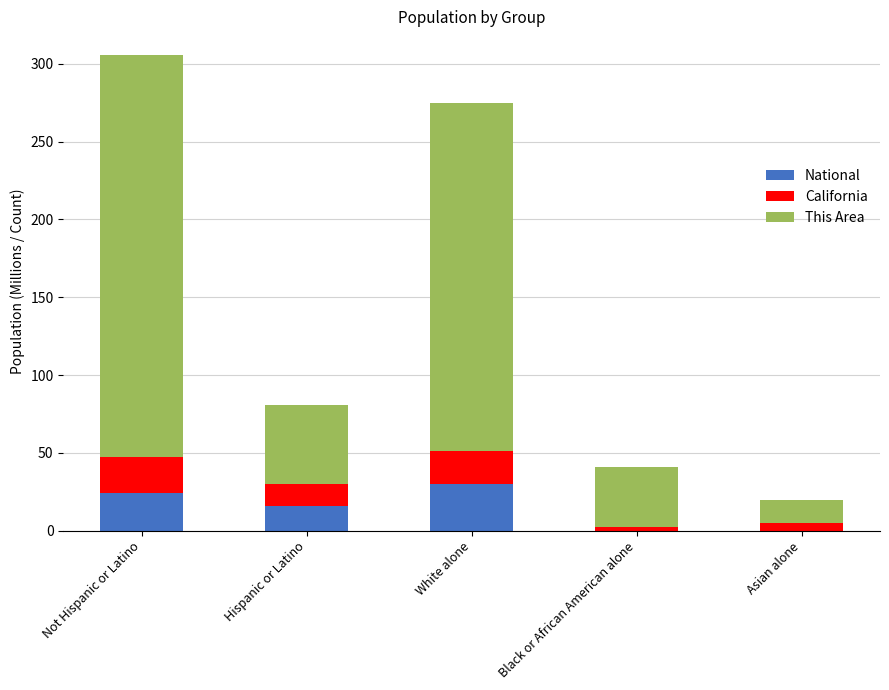

Is it true that This Area equals -18.3 at Black or African American alone?

False